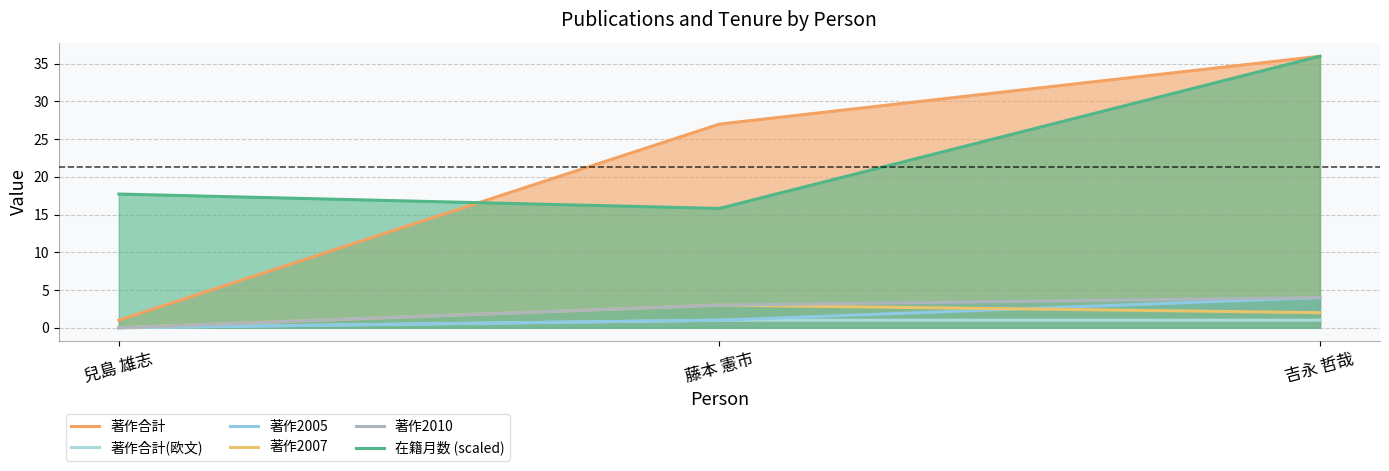

What are all the series names shown in the legend?

著作合計, 著作合計(欧文), 著作2005, 著作2007, 著作2010, 在籍月数 (scaled)